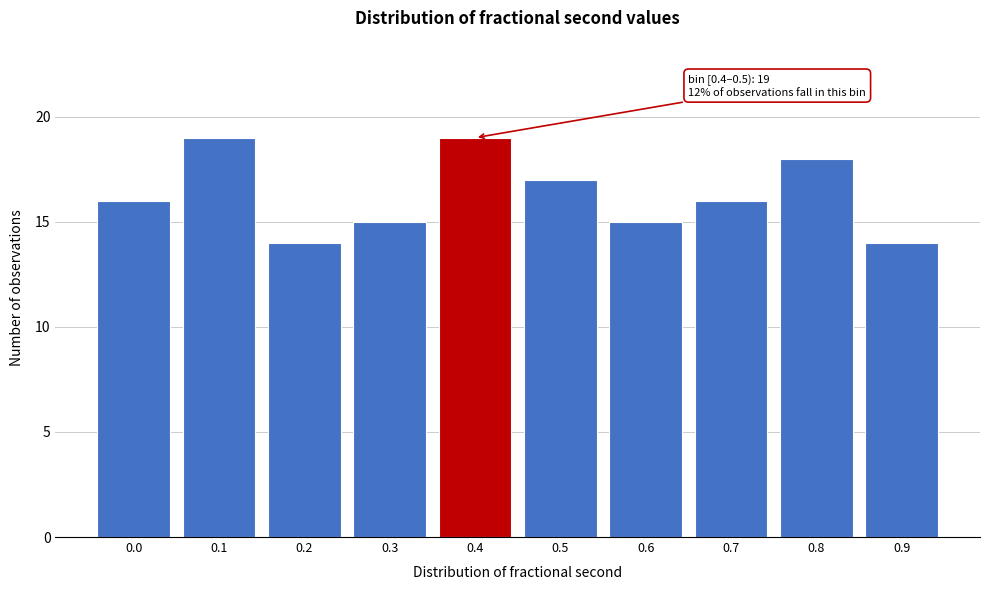

Reading left to right, what are all the values shown in this chart?

16	19	14	15	19	17	15	16	18	14